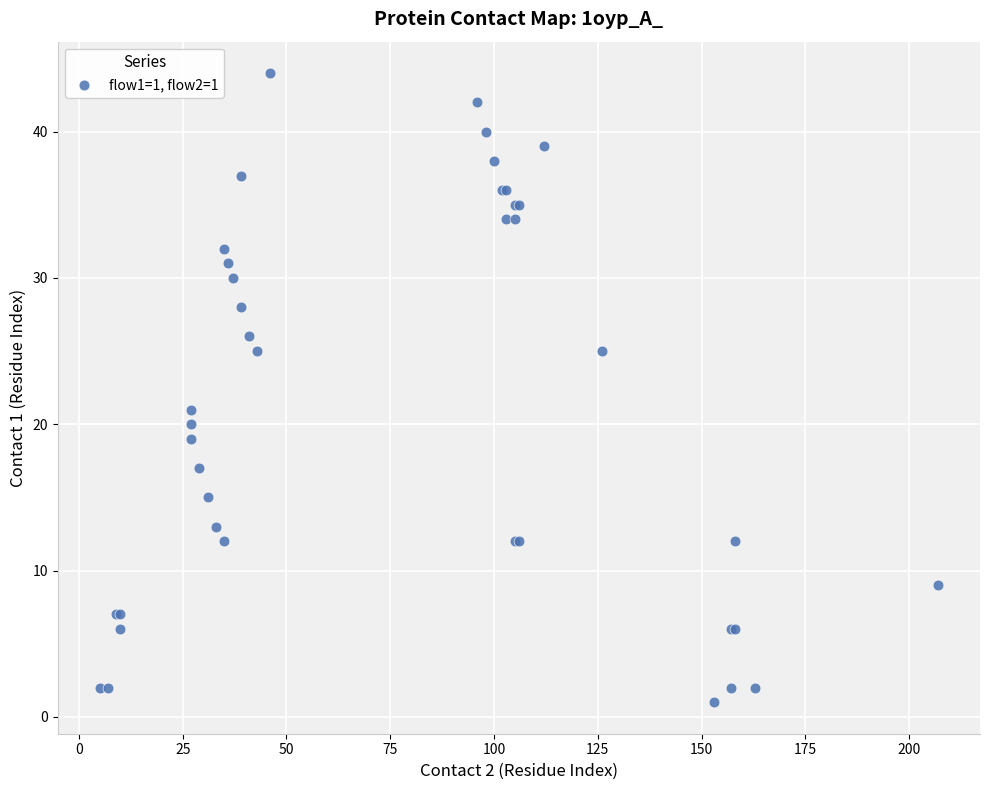

What Y value in the scatter plot is closest to 22?

21